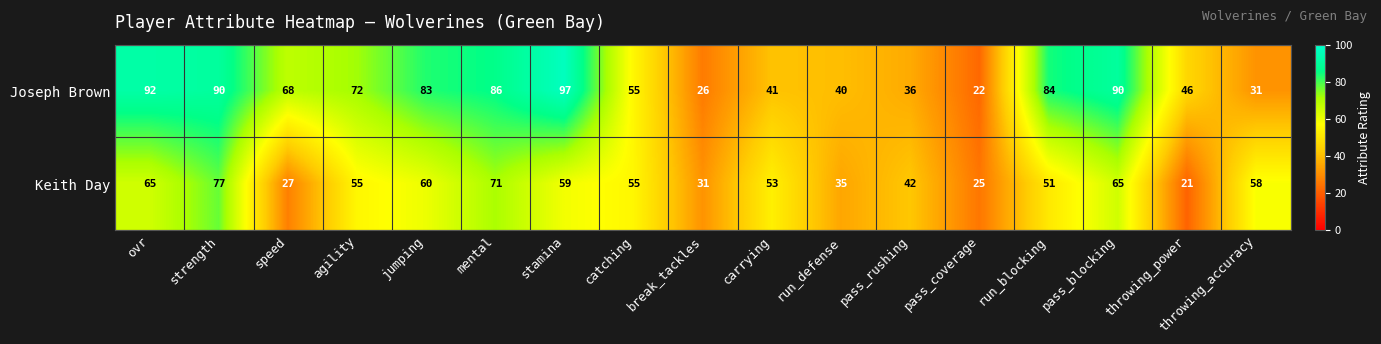

The Keith Day series shows 77 at strength. True or false?

True